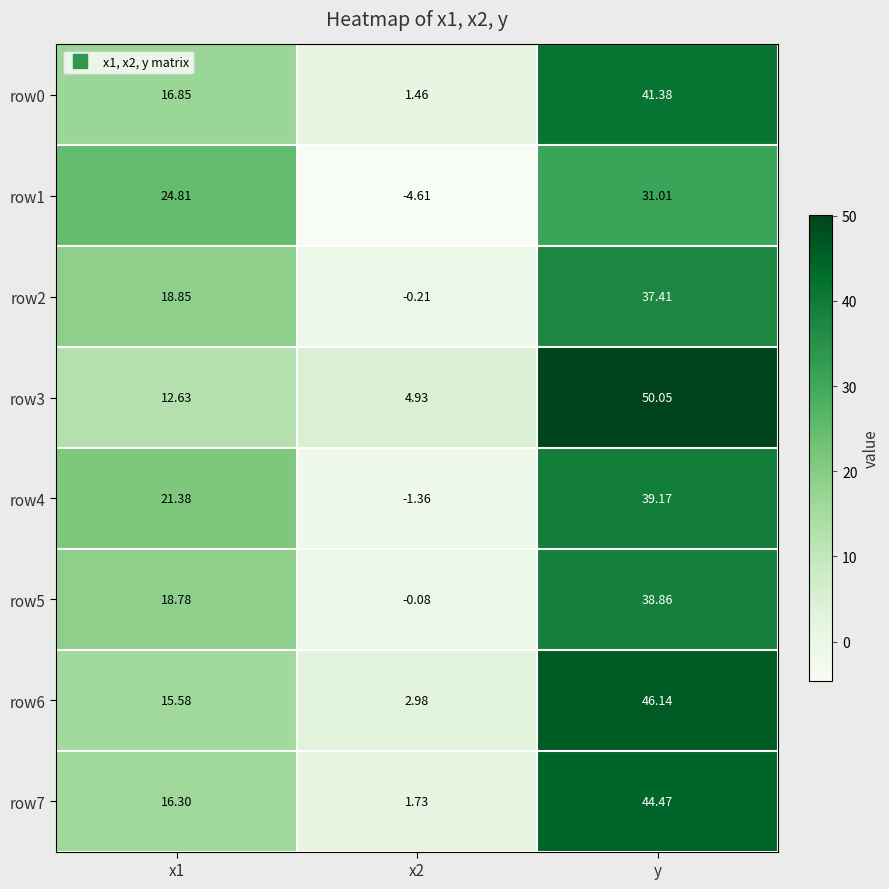

Which label corresponds to the largest value in the chart?

y